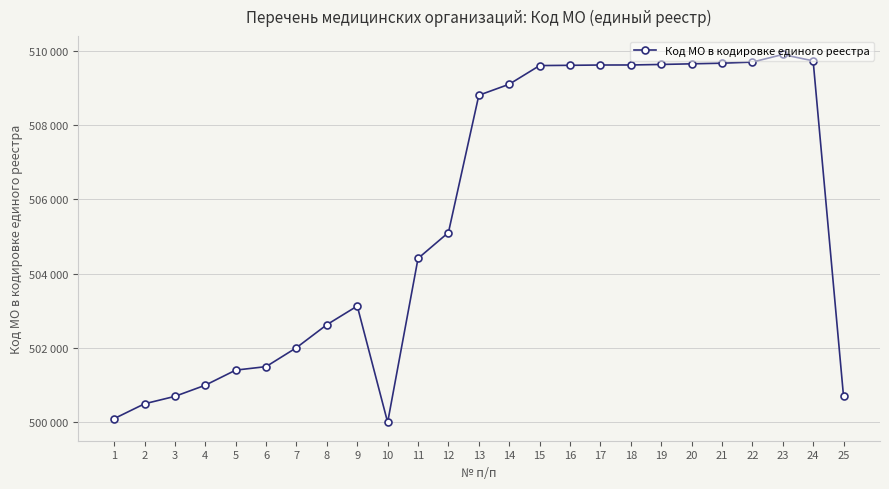

Read the value at 19.

509633